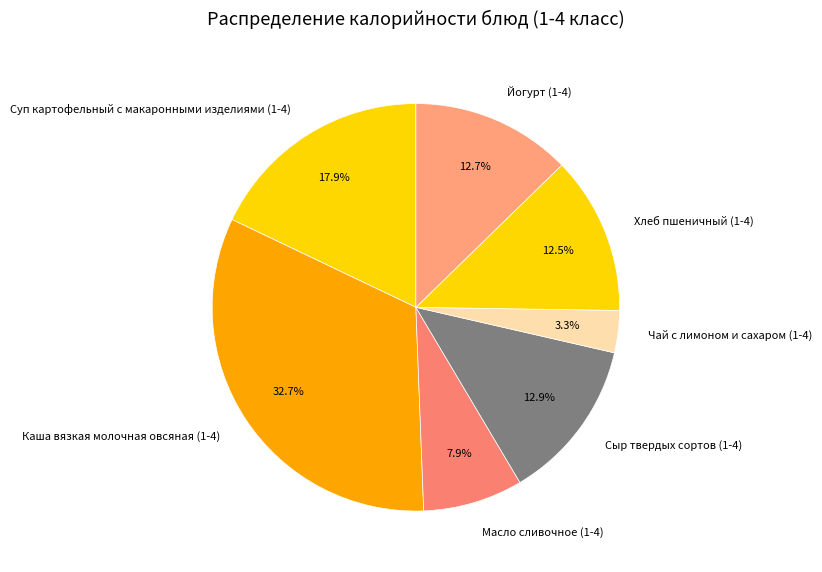

Which category has the biggest portion of the pie?

Каша вязкая молочная овсяная (1-4)